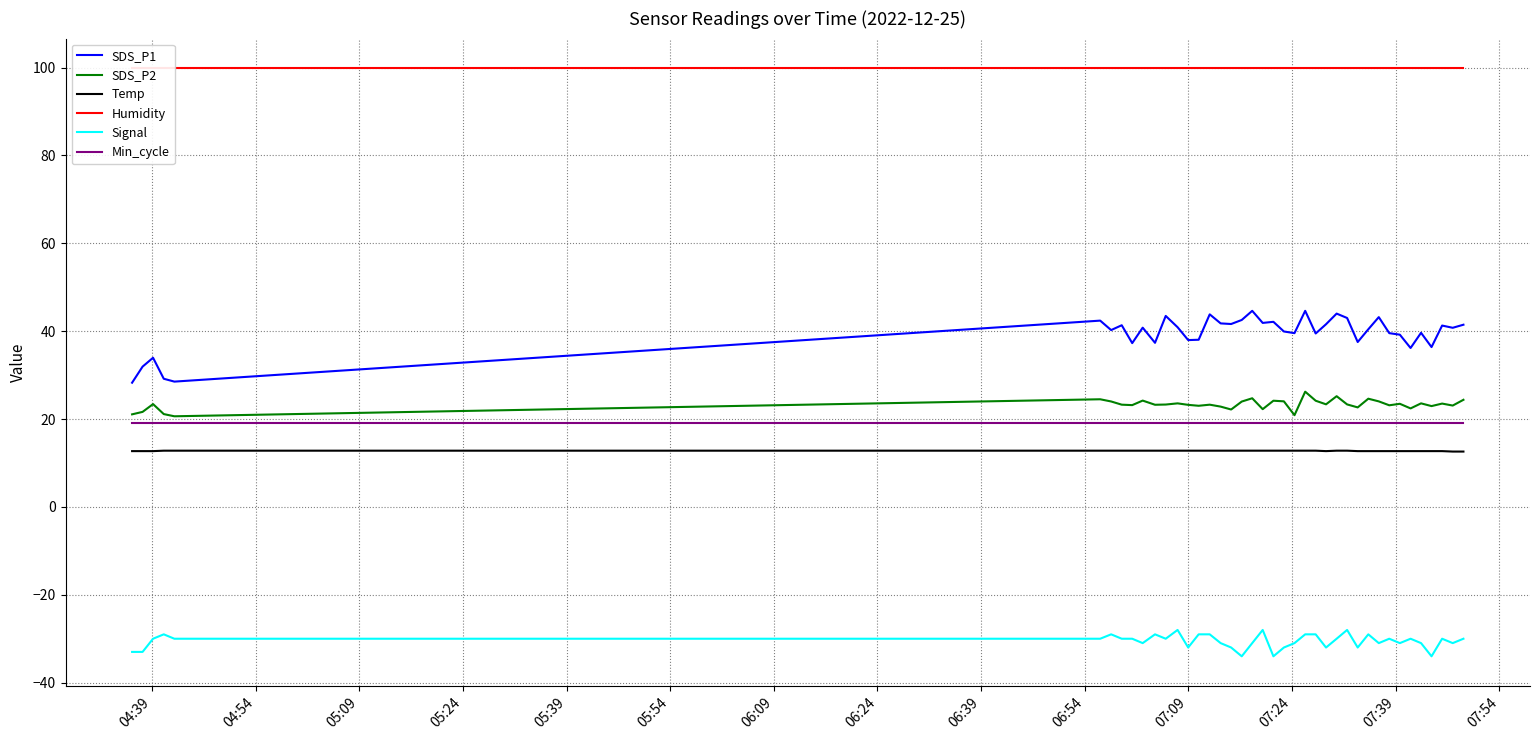

True or false: SDS_P2 and Humidity cross at least once.

False